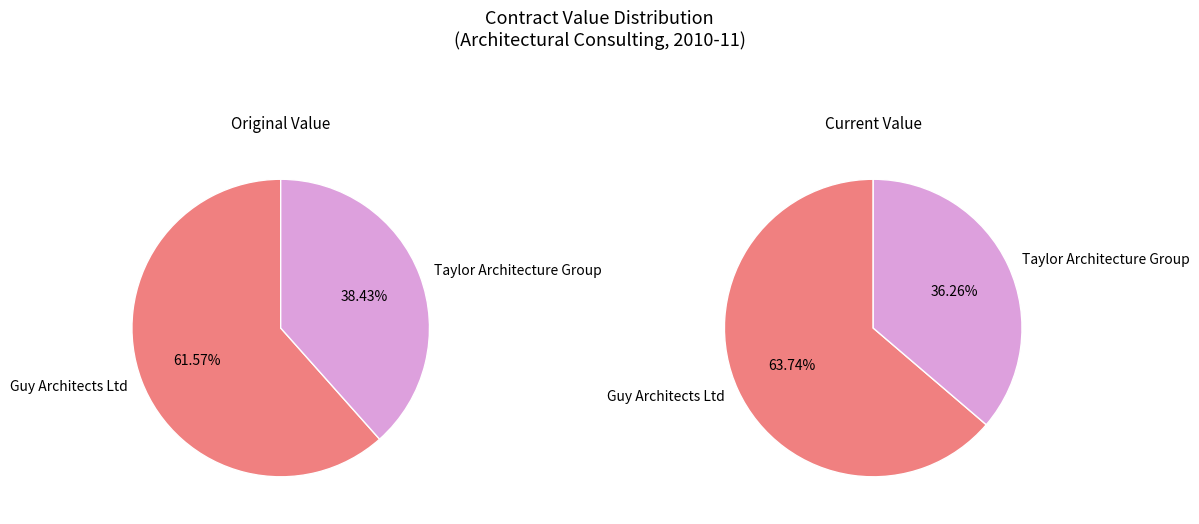

Does any single category account for the majority?

Yes